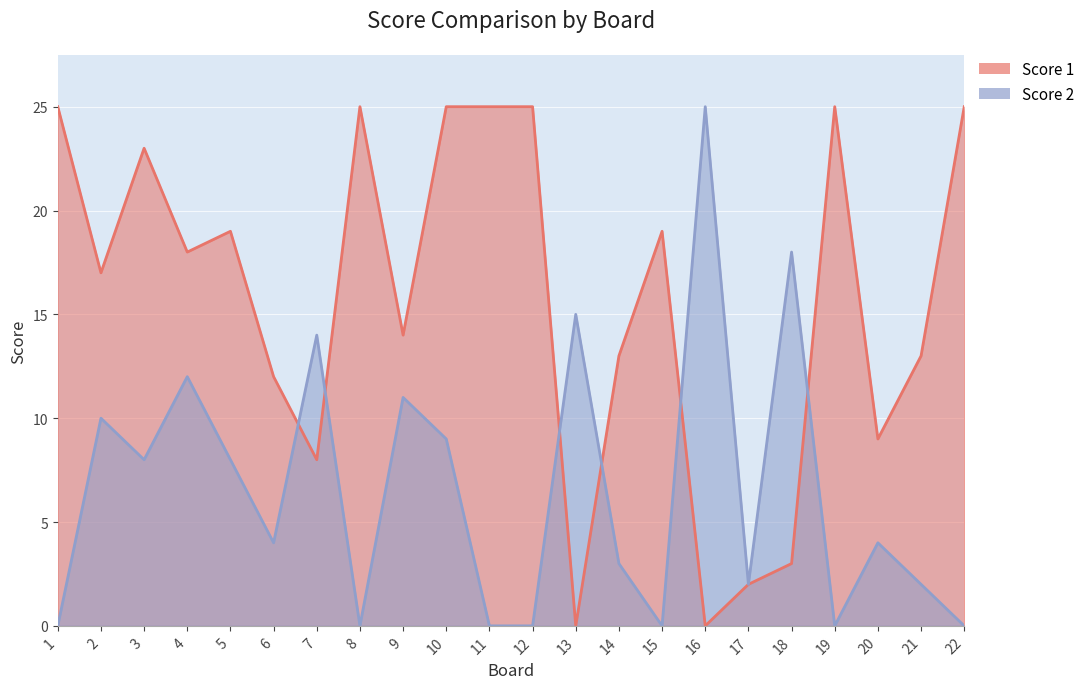

How many series are shown in this chart?

2